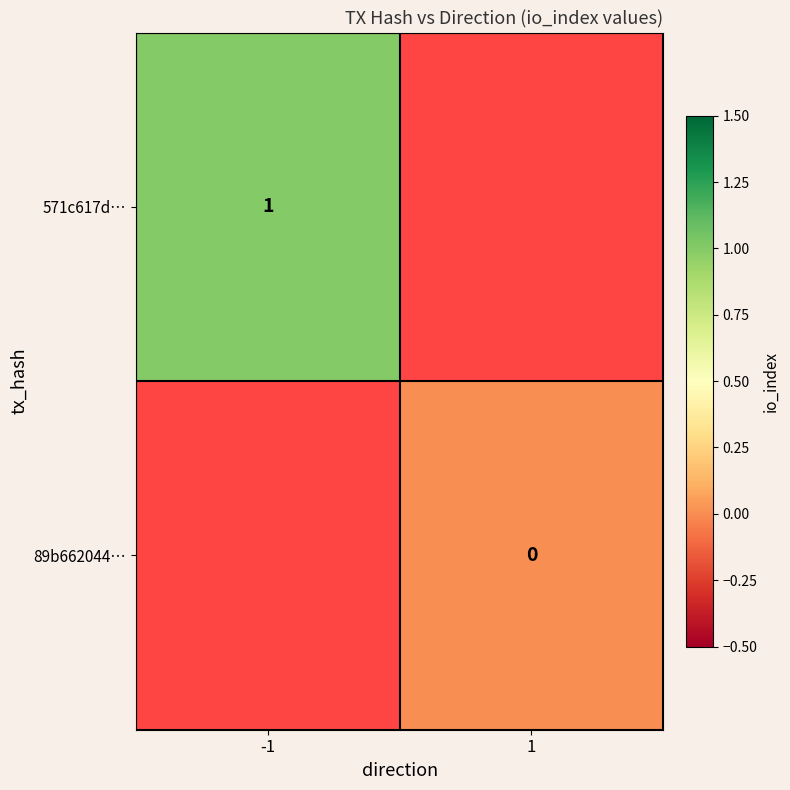

The value of 571c617d… at -1 is 1.0. True or false?

True